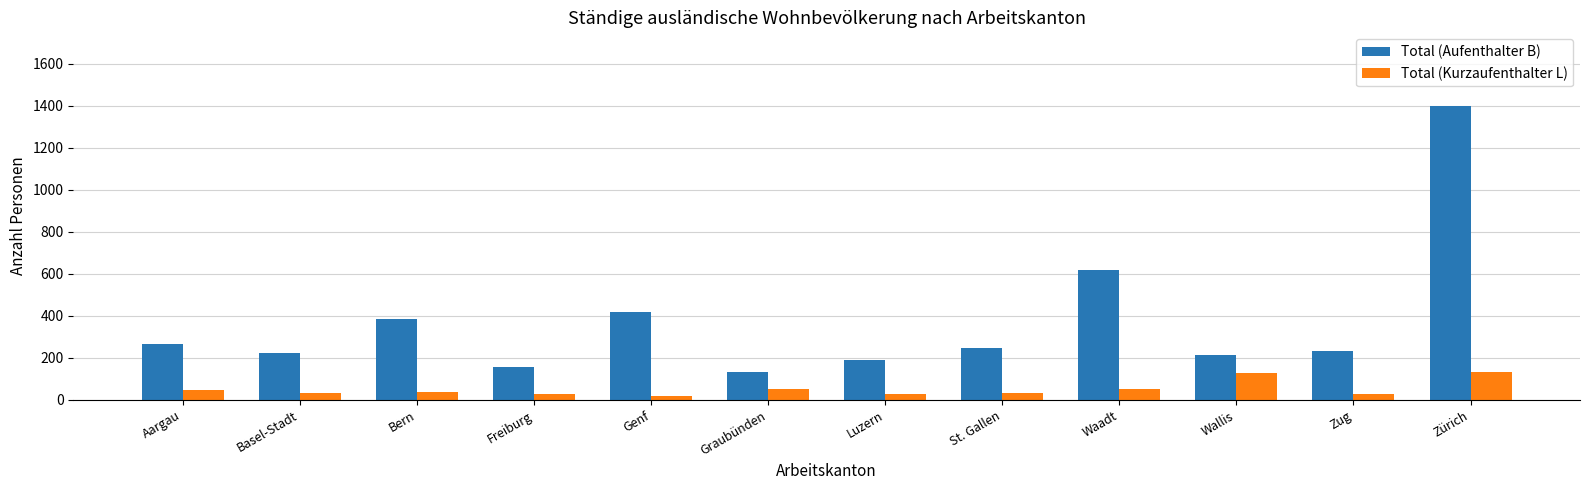

The Total (Kurzaufenthalter L) series shows 34 at St. Gallen. True or false?

True